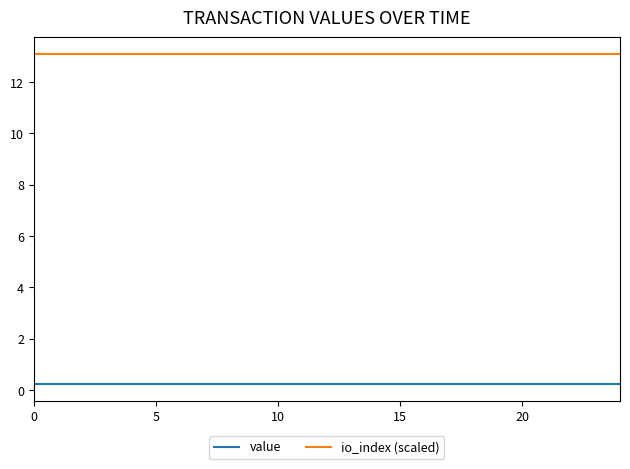

True or false: io_index (scaled) and value cross at least once.

False